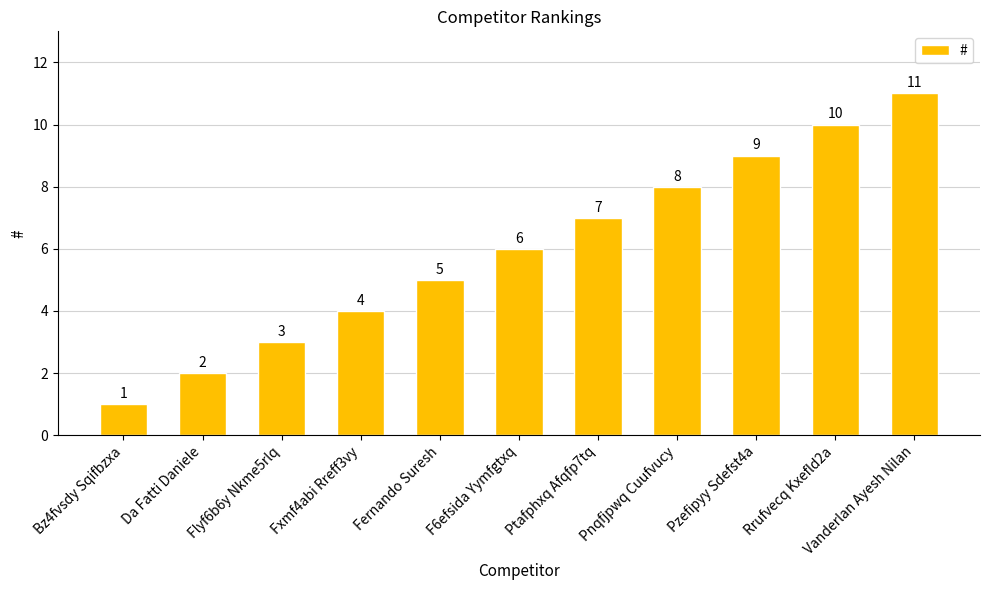

What is the label of the 5th bar from the right?

Ptafphxq Afqfp7tq